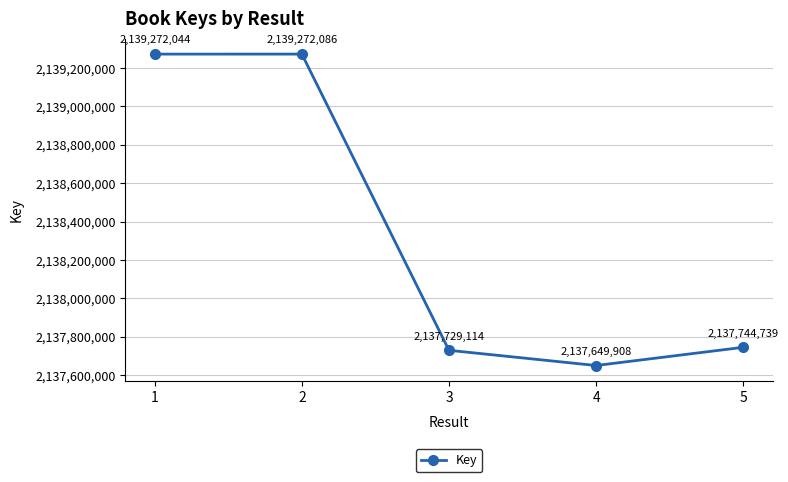

What is the difference between the values at 1 and 3?

1542930